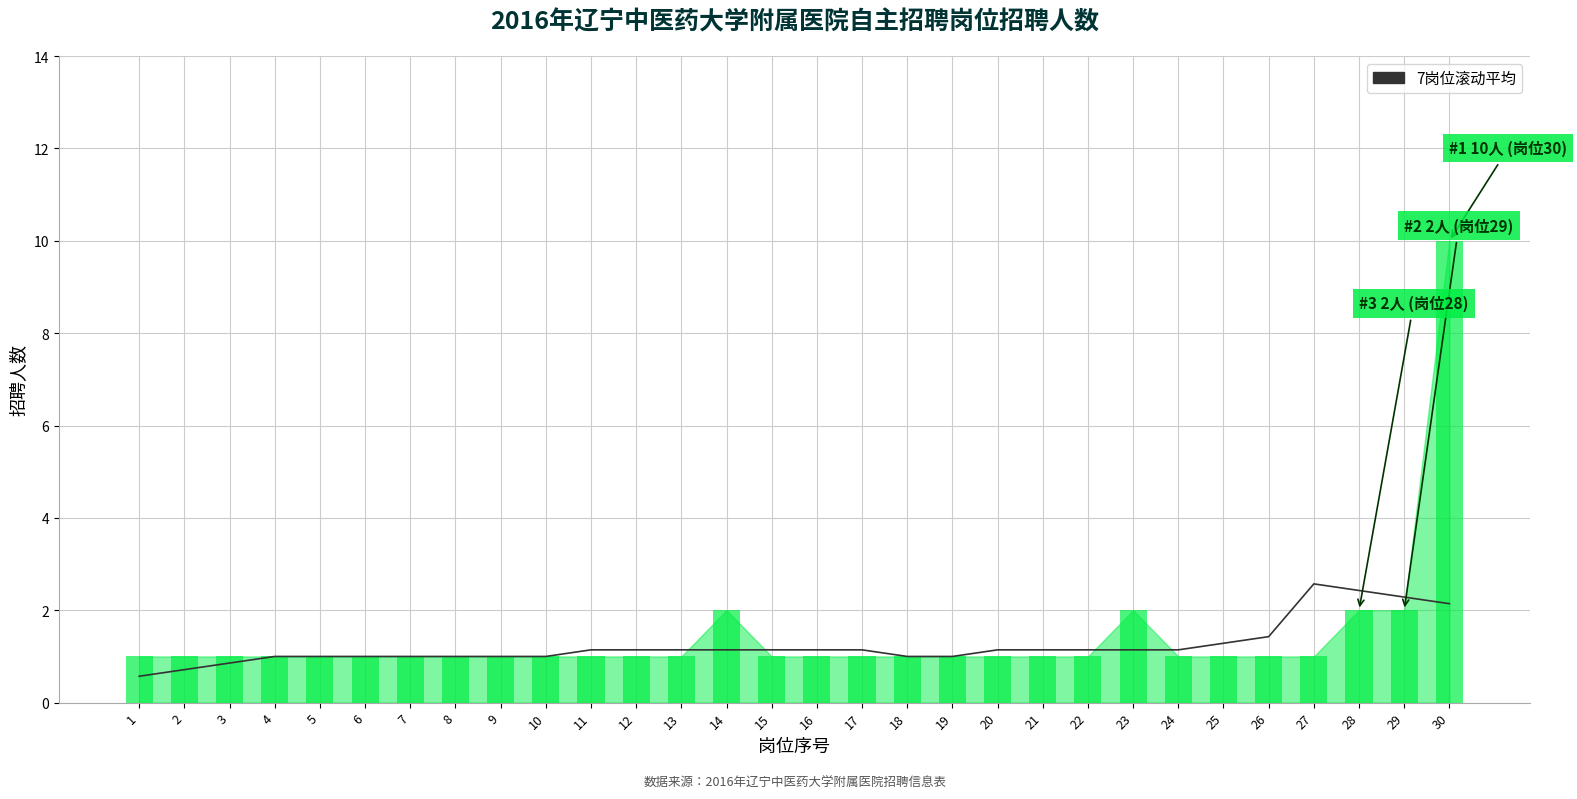

True or false: 招聘人数_bar has a value of 0.5 at 1.

False